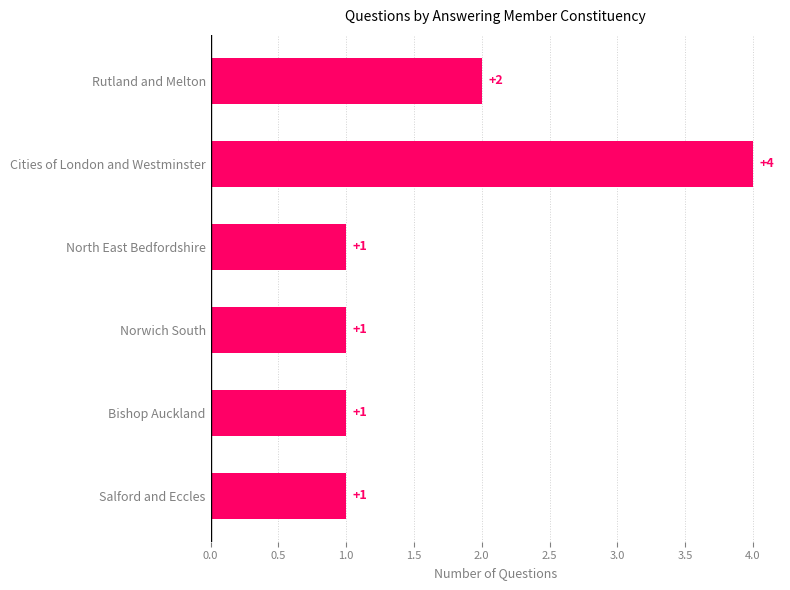

Reading bottom to top, transcribe all the data shown in this chart.

1	1	1	1	4	2